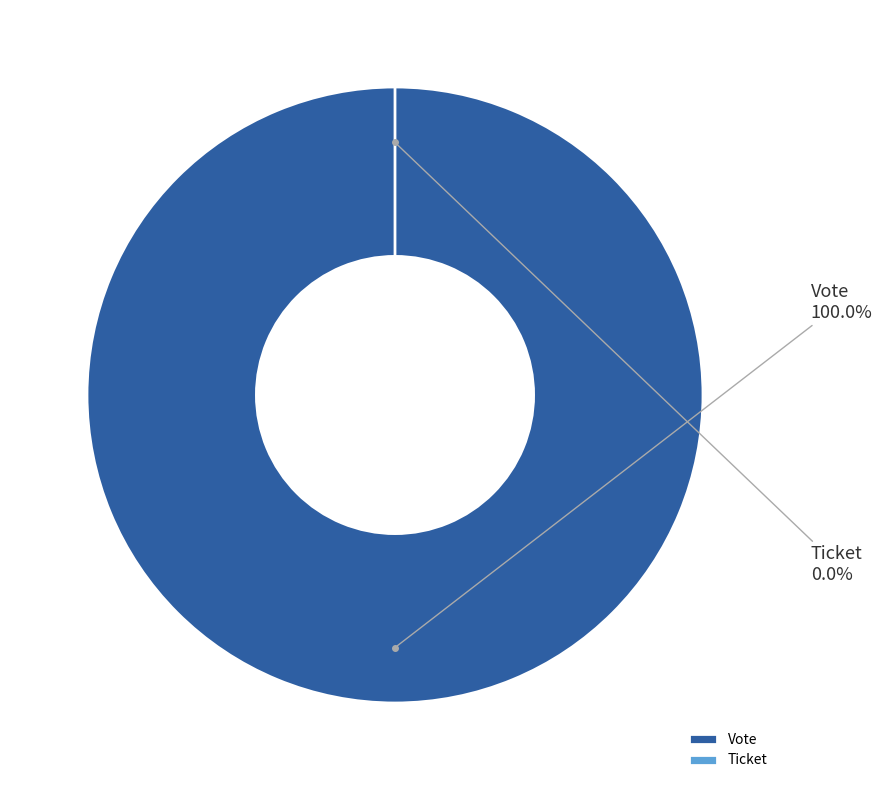

What is the change in value from Vote to Ticket?

-1